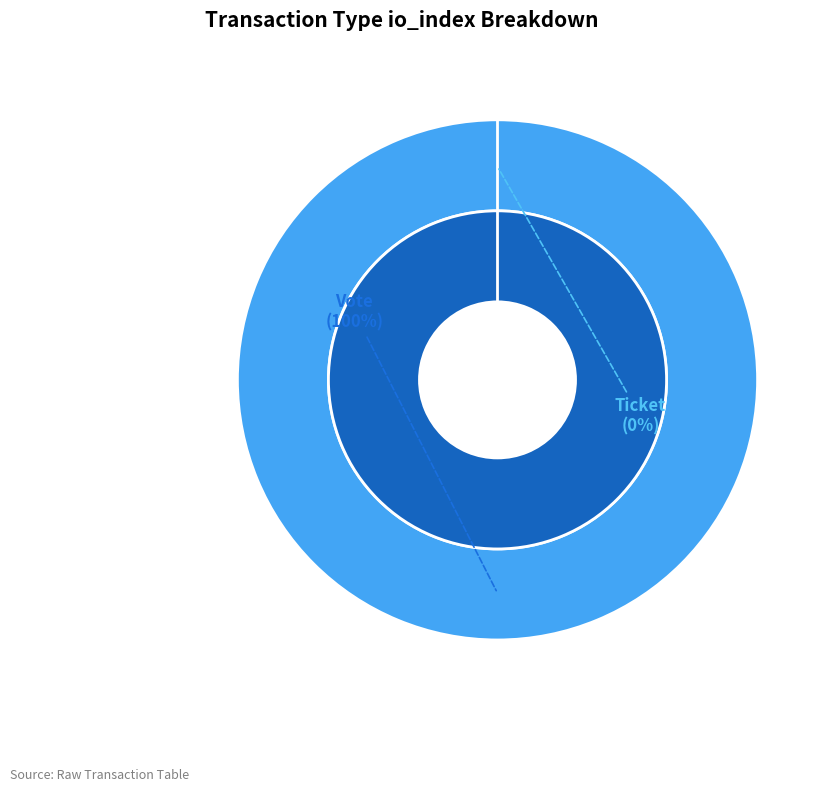

Rank the categories by value from lowest to highest.

Ticket, Vote